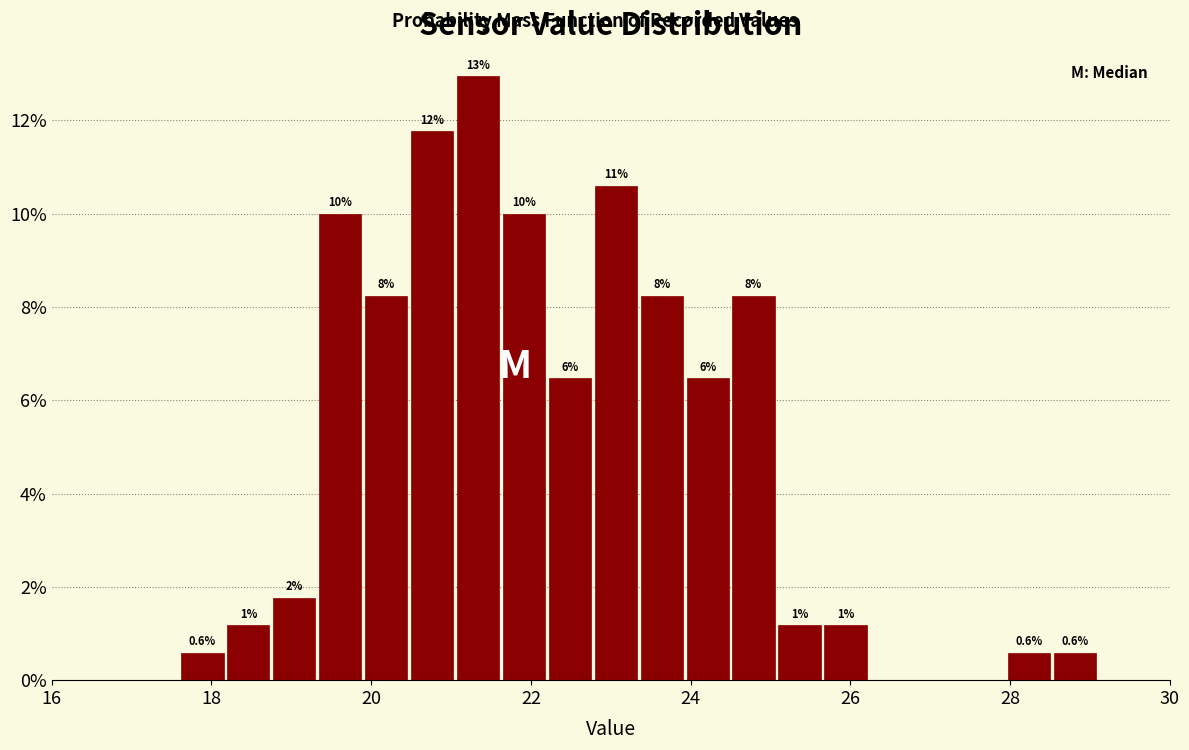

Read against the x-axis, roughly where is the centre of the tallest bar?

21.4